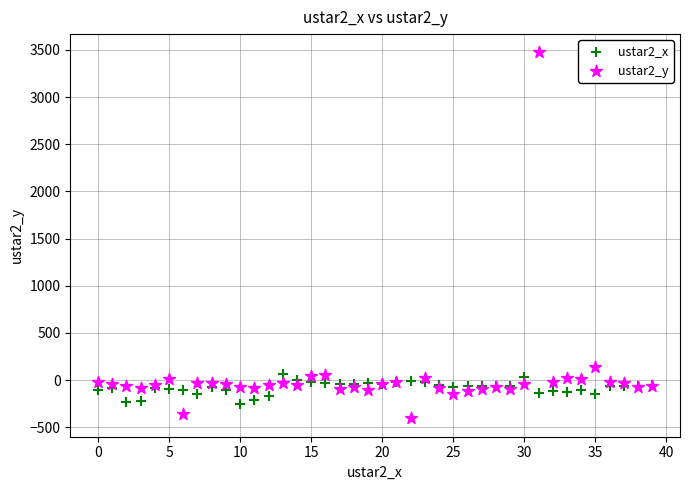

Which series has the widest spread of Y values?

ustar2_y